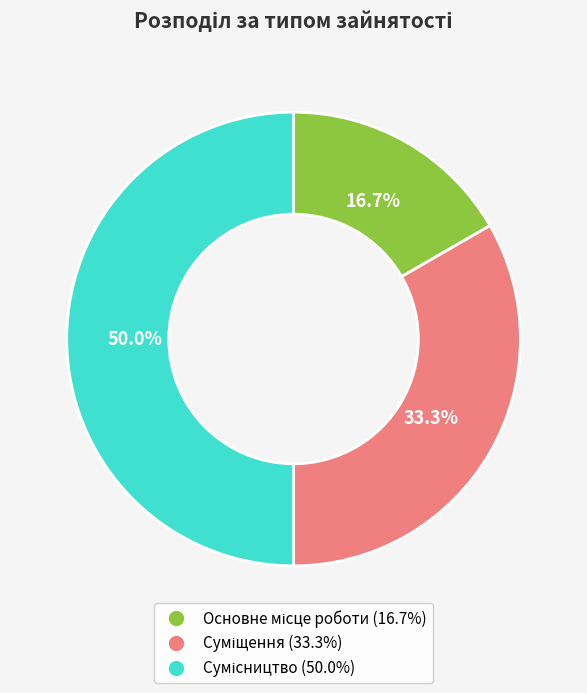

How many slices are in this pie chart?

3